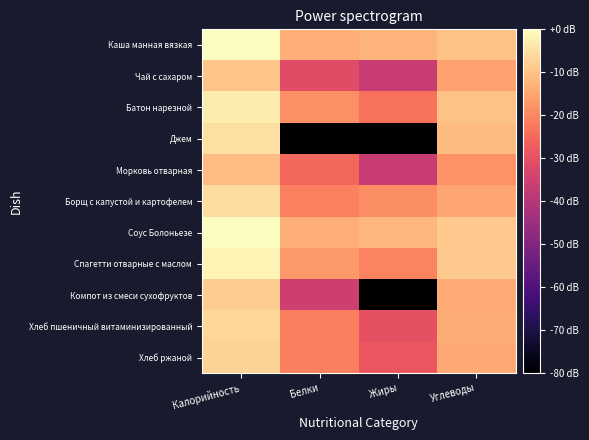

What is the smallest value displayed?

-80.0